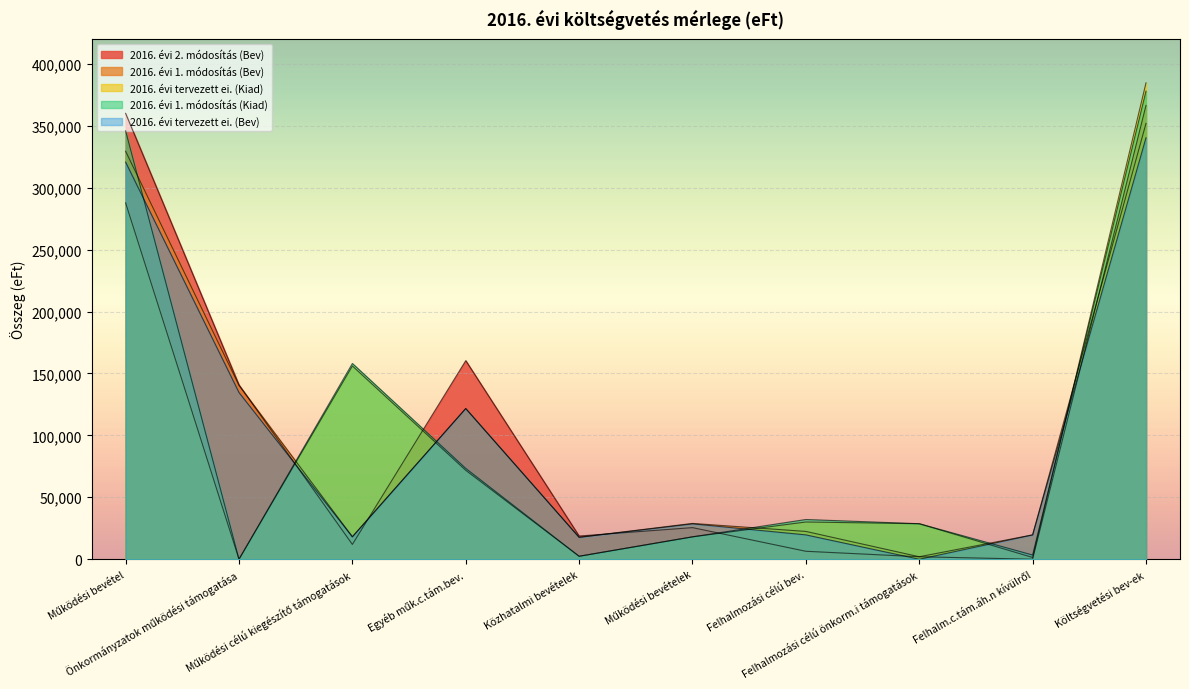

What are all the series names shown in the legend?

2016. évi 2. módosítás (Bev), 2016. évi 1. módosítás (Bev), 2016. évi tervezett ei. (Kiad), 2016. évi 1. módosítás (Kiad), 2016. évi tervezett ei. (Bev)